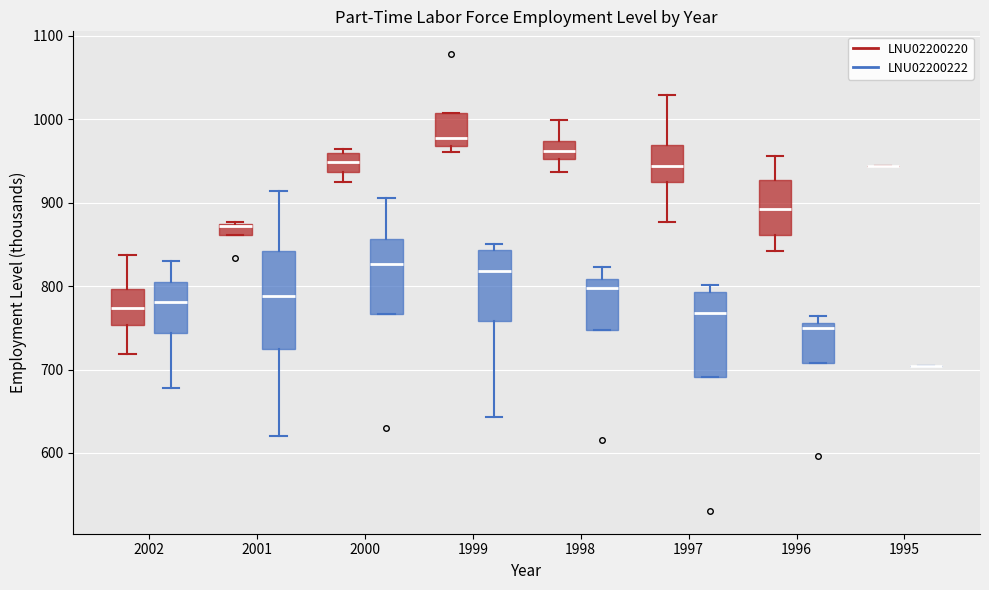

Which box is the tallest, from its lower edge to its upper edge?

2001 (LNU02200222)